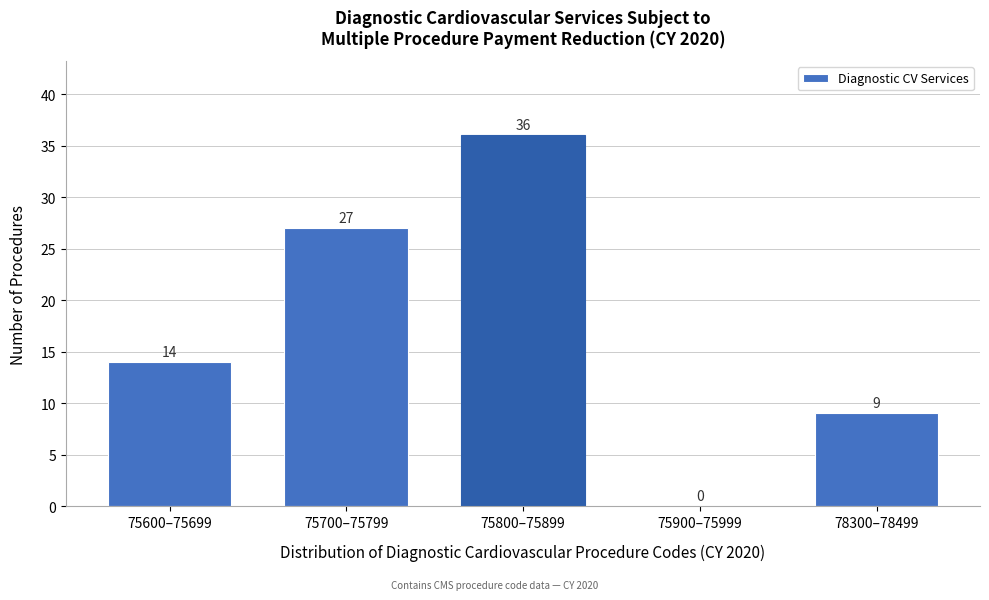

Reading left to right, what are all the values shown in this chart?

75600–75699=14	75700–75799=27	75800–75899=36	75900–75999=0	78300–78499=9